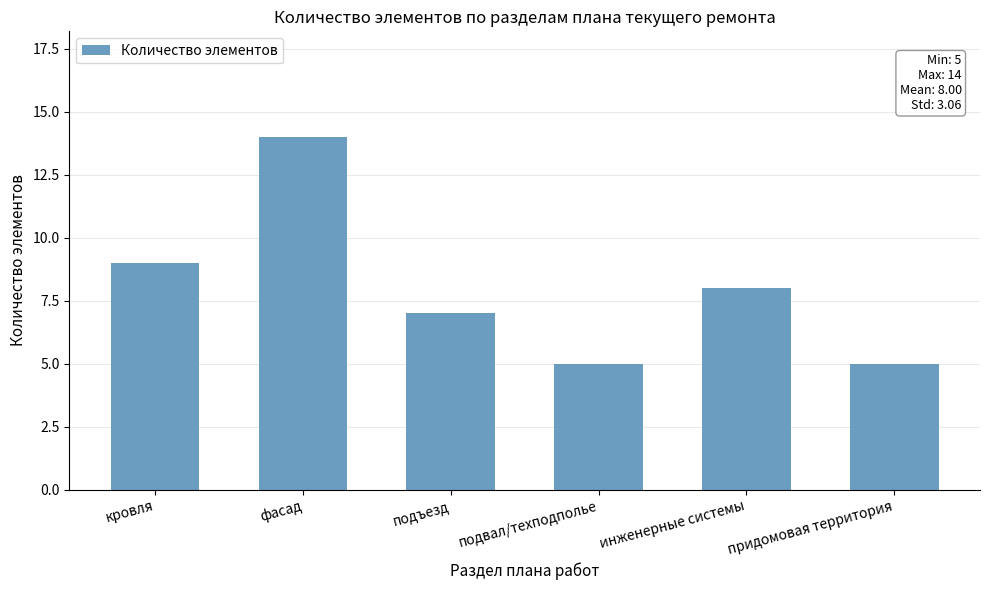

What is the approximate value at инженерные системы?

8